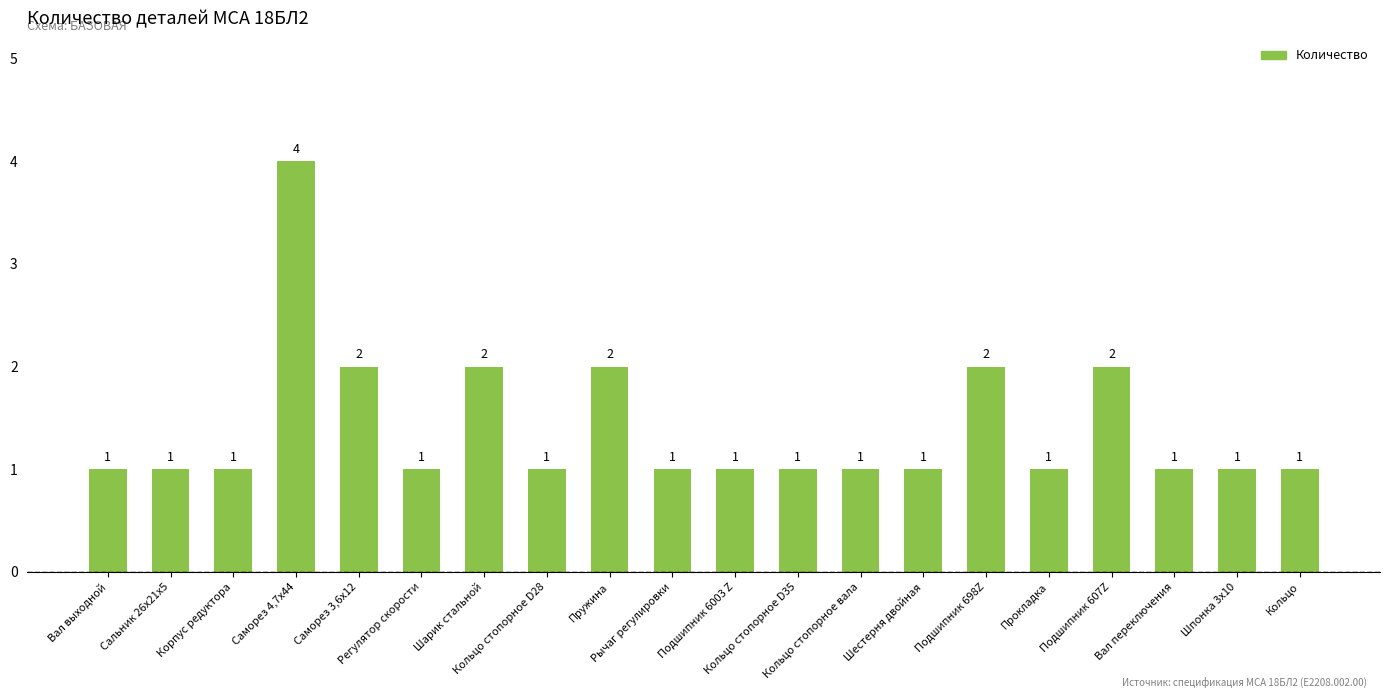

What is the sum of all values?

28